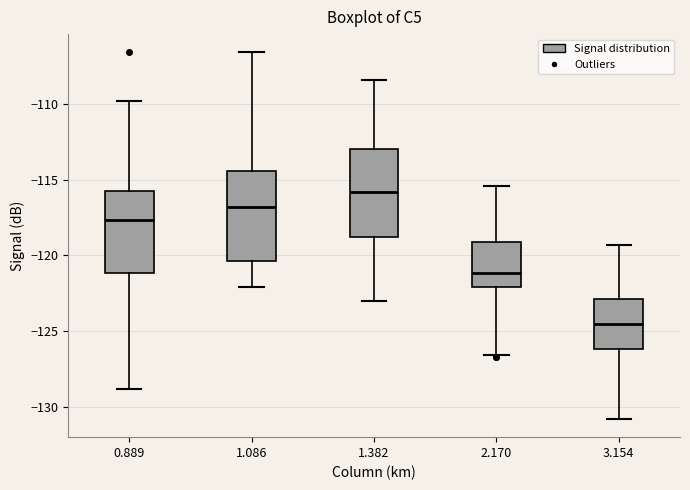

Where does the median line of the box at x = 1.086 sit on the y-axis? The values are not printed on the chart, so give them approximately, as read against the axis.

-117.0